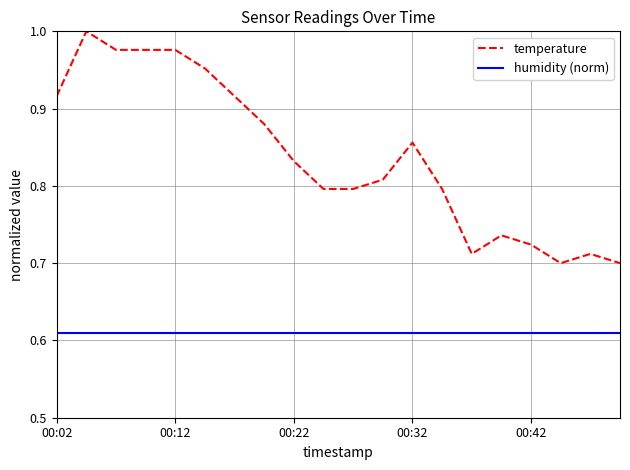

Which series has the widest spread of values?

temperature